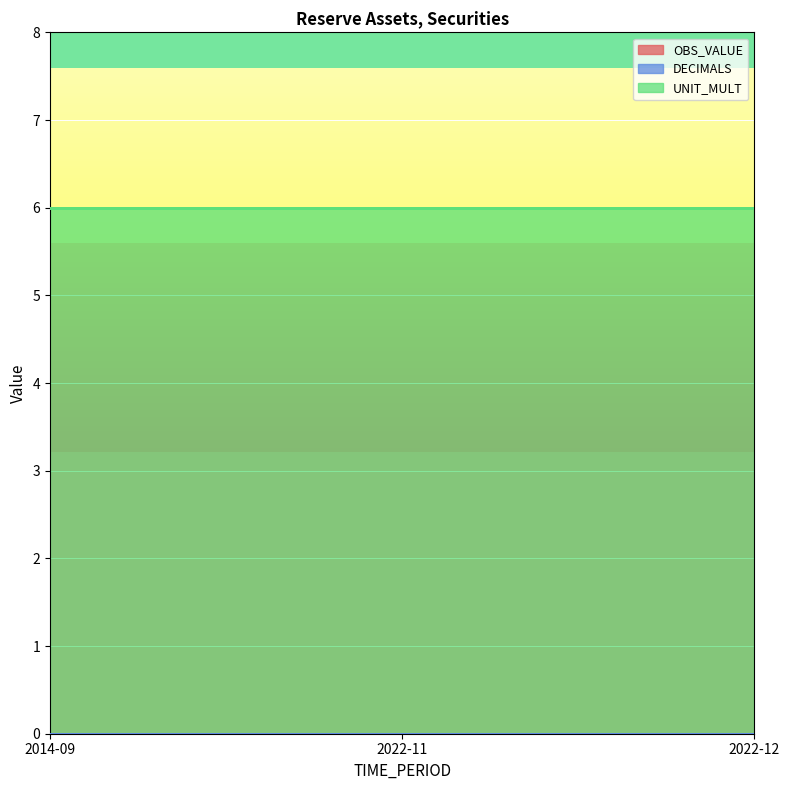

Reading right to left, transcribe all the data shown in this chart.

OBS_VALUE: 0	0	0
DECIMALS: 0	0	0
UNIT_MULT: 6	6	6